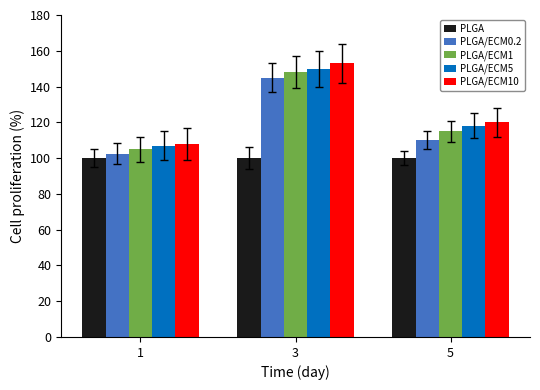

Does the chart contain any negative values?

No